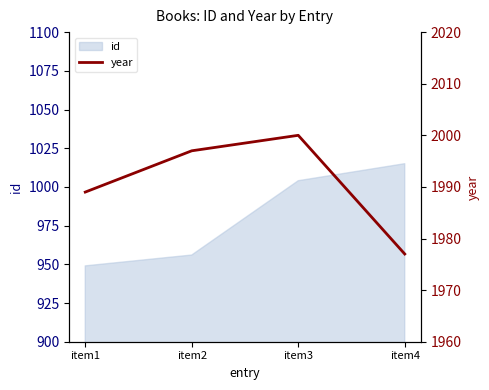

Where is id nearest to the value 982?

item3